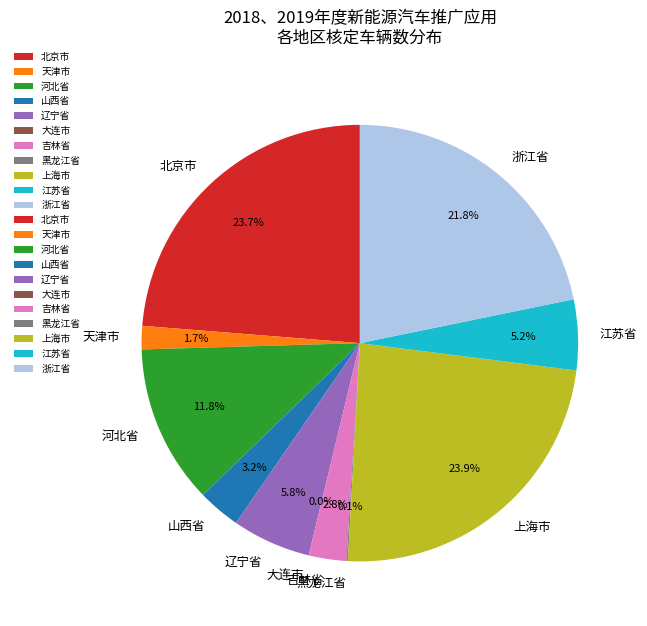

Combined, do 山西省 and 江苏省 account for over 50%?

No